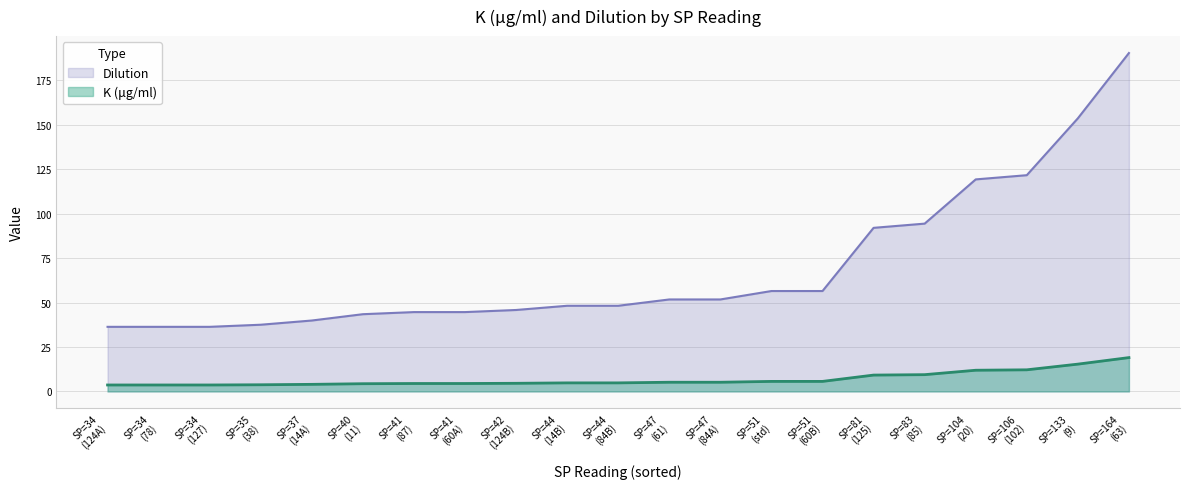

Which series has the widest spread of values?

Dilution